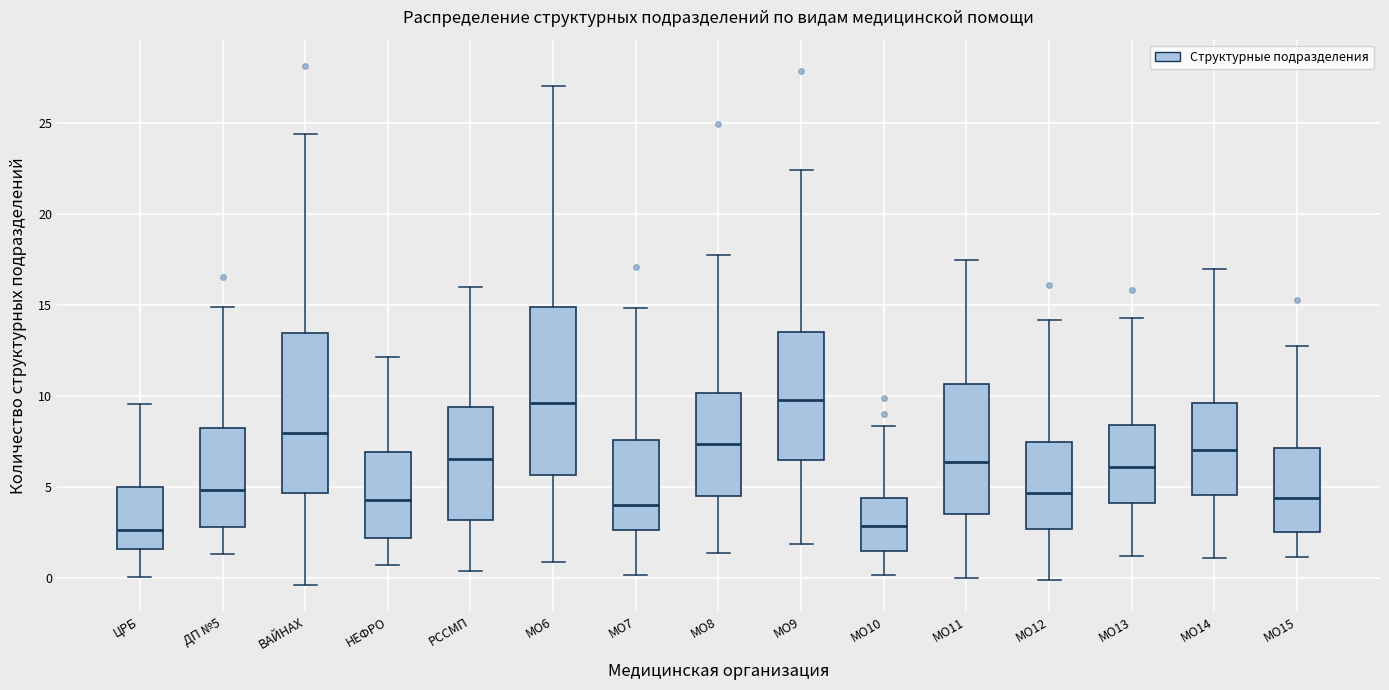

Reading left to right, read every box against the y-axis: the position of its median line, the range the box covers, and the ends of its whiskers. The values are not printed on the chart, so give them approximately, as read against the axis.

ЦРБ: median 2.5, box 1.5 to 5.0, whiskers 0.0 to 9.5
ДП №5: median 5.0, box 3.0 to 8.0, whiskers 1.5 to 15.0
ВАЙНАХ: median 8.0, box 4.5 to 13.5, whiskers -0.5 to 24.5
НЕФРО: median 4.5, box 2.0 to 7.0, whiskers 0.5 to 12.0
РССМП: median 6.5, box 3.0 to 9.5, whiskers 0.5 to 16.0
МО6: median 9.5, box 5.5 to 15.0, whiskers 1.0 to 27.0
МО7: median 4.0, box 2.5 to 7.5, whiskers 0.0 to 15.0
МО8: median 7.5, box 4.5 to 10.0, whiskers 1.5 to 18.0
МО9: median 10.0, box 6.5 to 13.5, whiskers 2.0 to 22.5
МО10: median 3.0, box 1.5 to 4.5, whiskers 0.0 to 8.5
МО11: median 6.5, box 3.5 to 10.5, whiskers 0.0 to 17.5
МО12: median 4.5, box 2.5 to 7.5, whiskers 0.0 to 14.0
МО13: median 6.0, box 4.0 to 8.5, whiskers 1.0 to 14.5
МО14: median 7.0, box 4.5 to 9.5, whiskers 1.0 to 17.0
МО15: median 4.5, box 2.5 to 7.0, whiskers 1.0 to 13.0